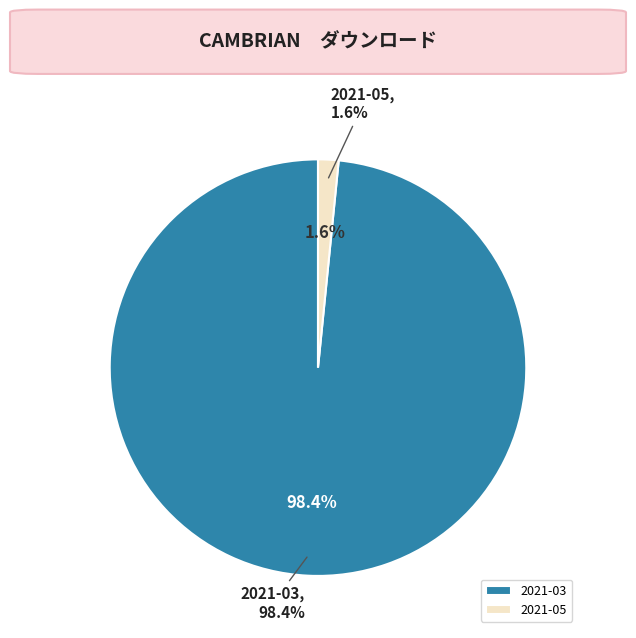

Between 2021-05 and 2021-03, which is larger?

2021-03